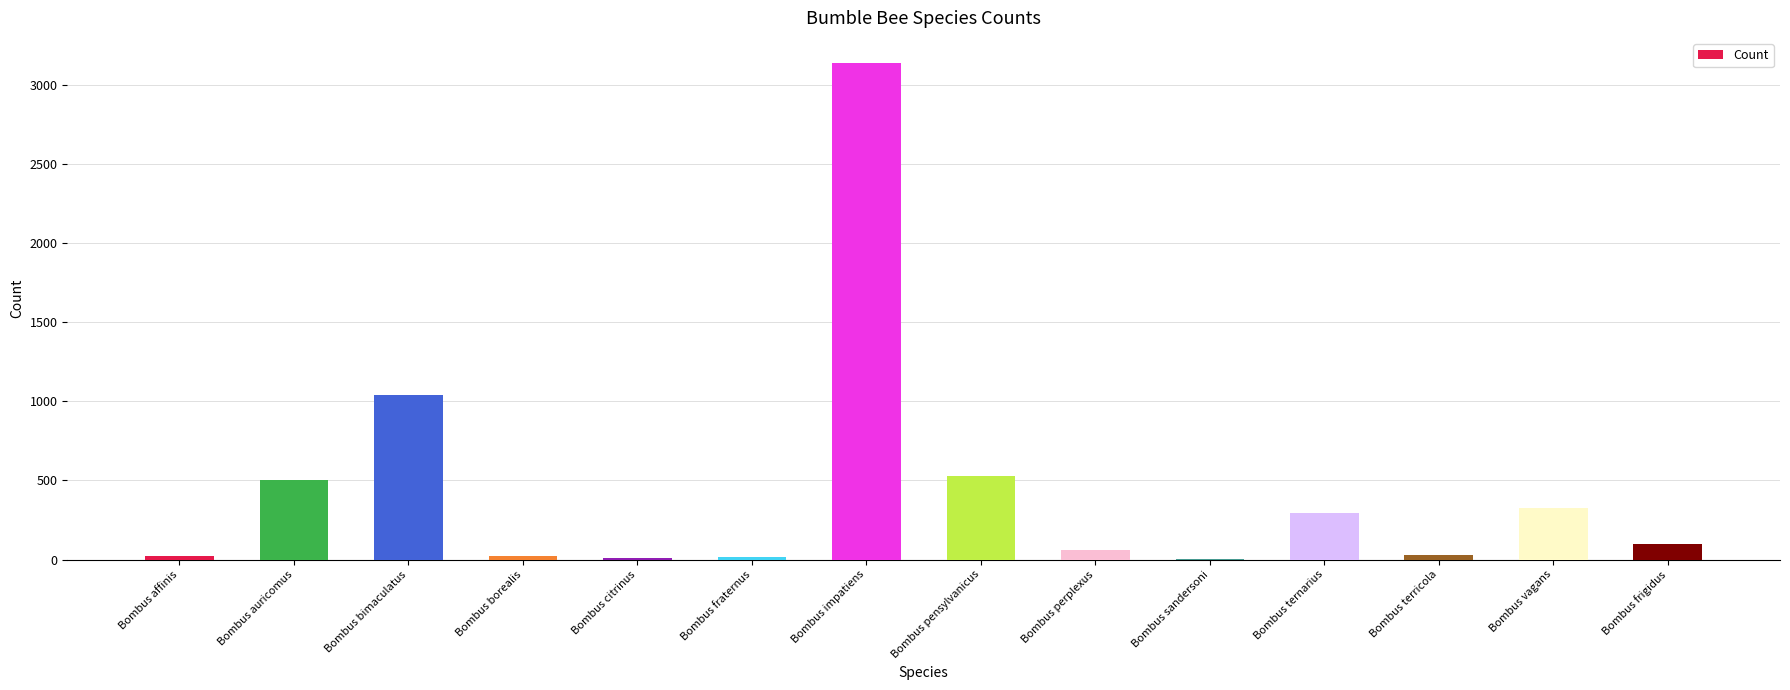

What is the ratio of the value at Bombus terricola to the value at Bombus borealis?

1.3